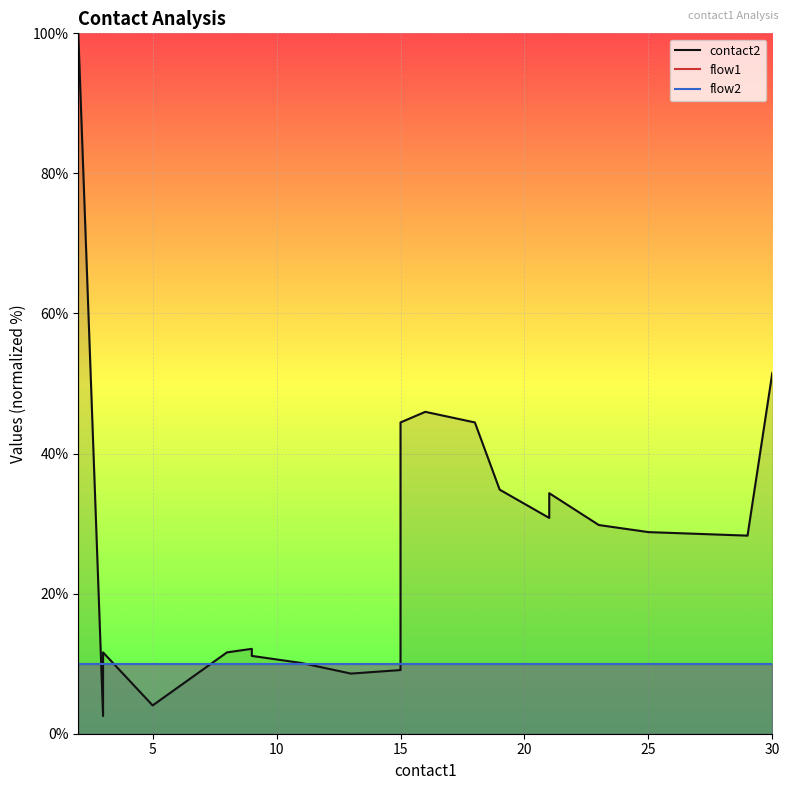

What is the minimum value shown in the chart?

2.5